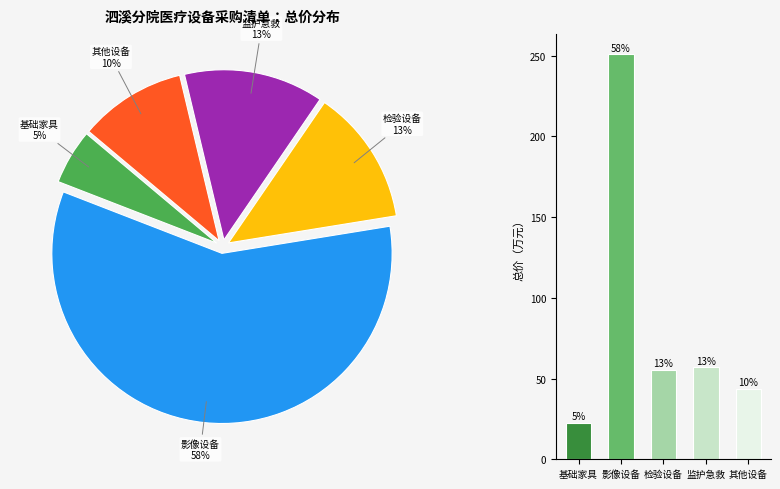

Is it true that 病床+床头柜+陪护椅 is 1% of the pie?

False